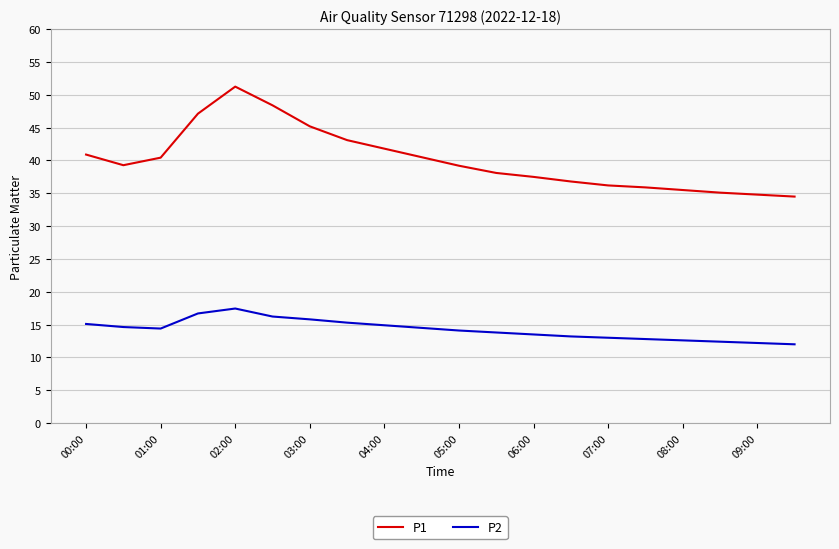

True or false: P2 has more than 0 interior local peaks.

True